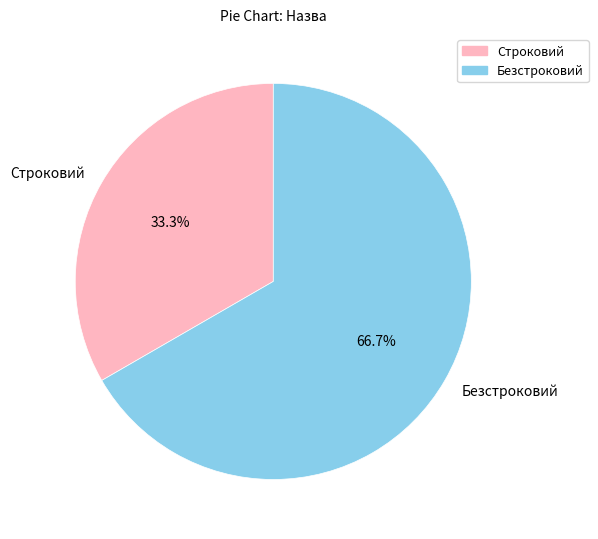

Which category has the biggest portion of the pie?

Безстроковий